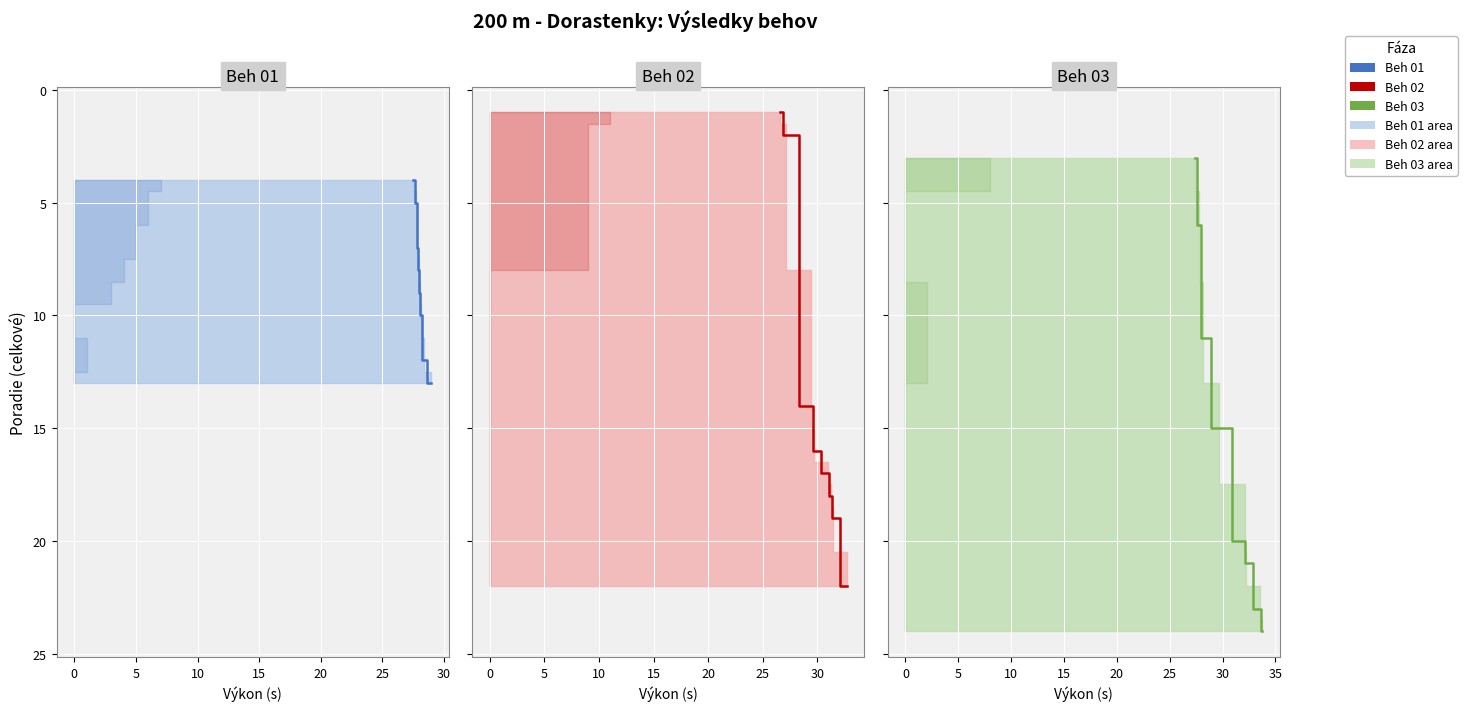

Reading left to right, extract all data points from this chart.

Beh 01: 4	5	7	8	9	10	12	13
Beh 02: 1	2	14	16	17	18	19	22
Beh 03: 3	6	11	15	20	21	23	24